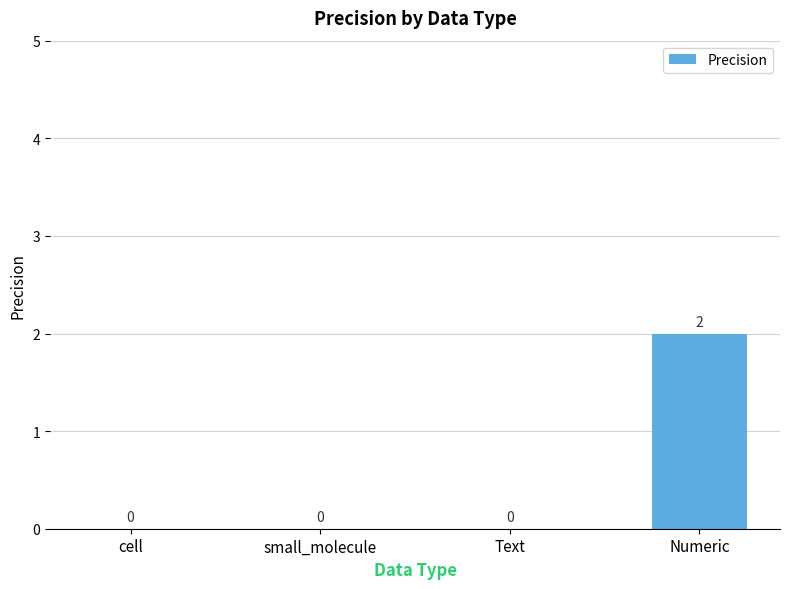

The chart shows a value of 1 at small_molecule. True or false?

False